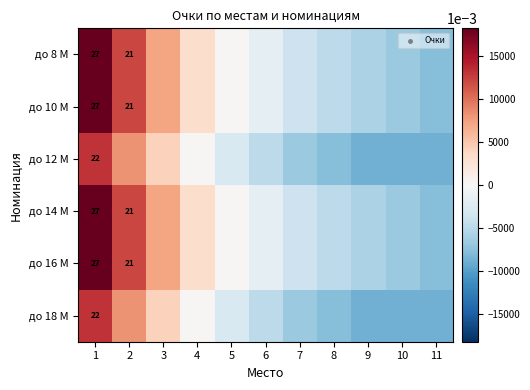

What is the smallest value displayed?

-8.7